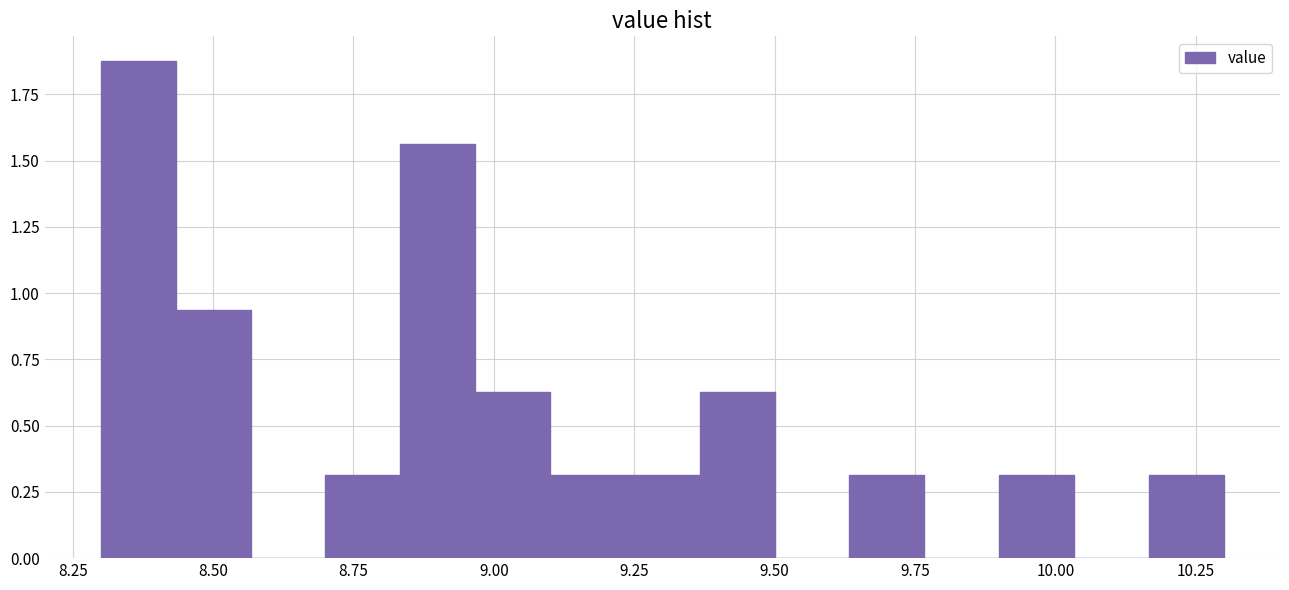

Read against the x-axis, roughly where is the centre of the tallest bar?

8.35